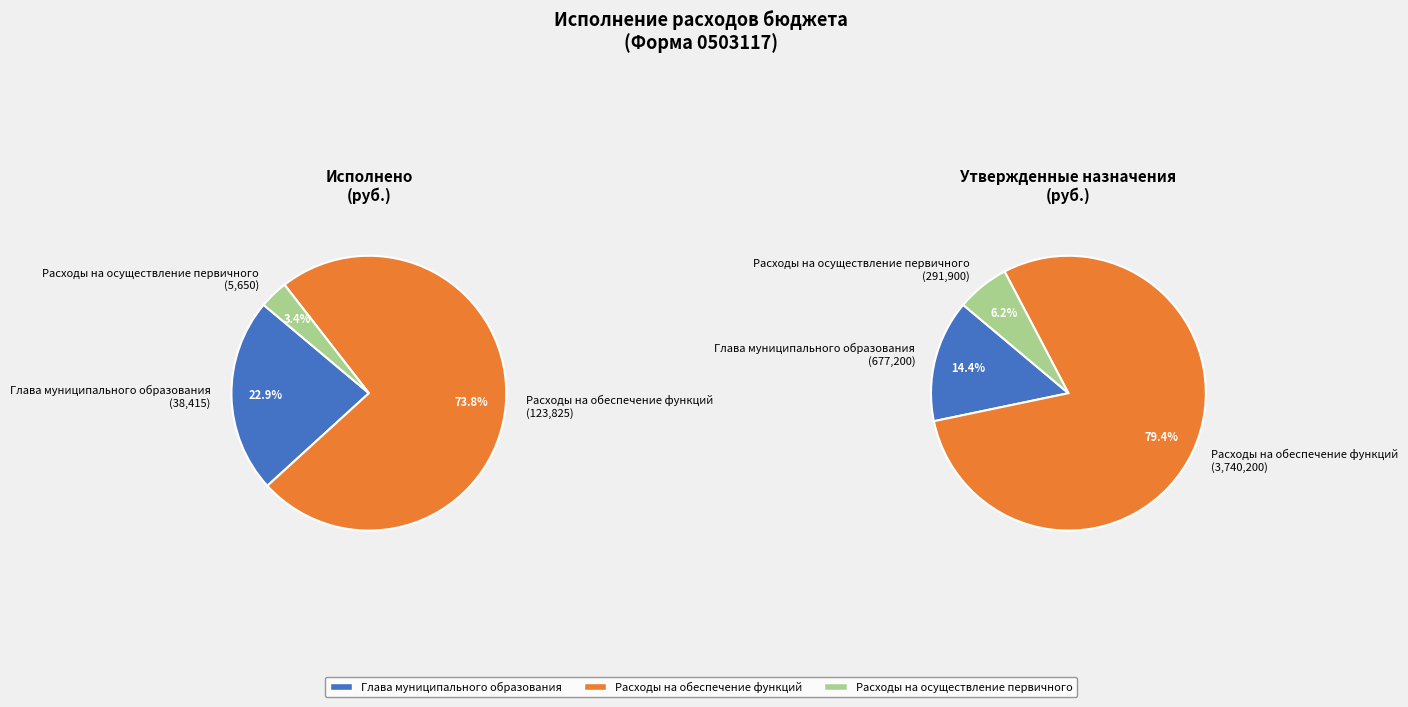

Which category has the biggest portion of the pie?

Расходы на обеспечение функций органов